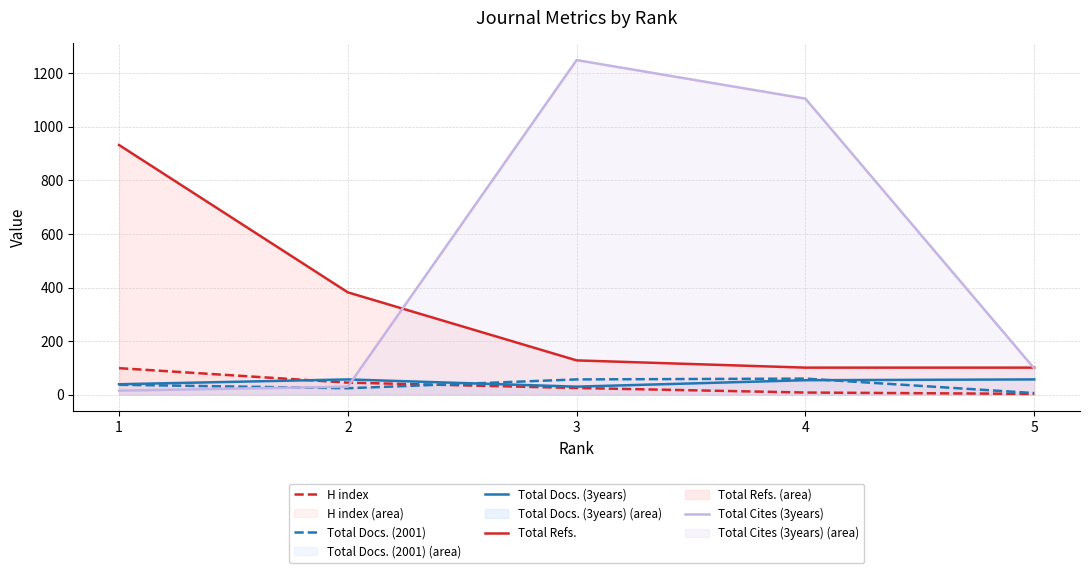

At which category is the sum across all series the highest?

3